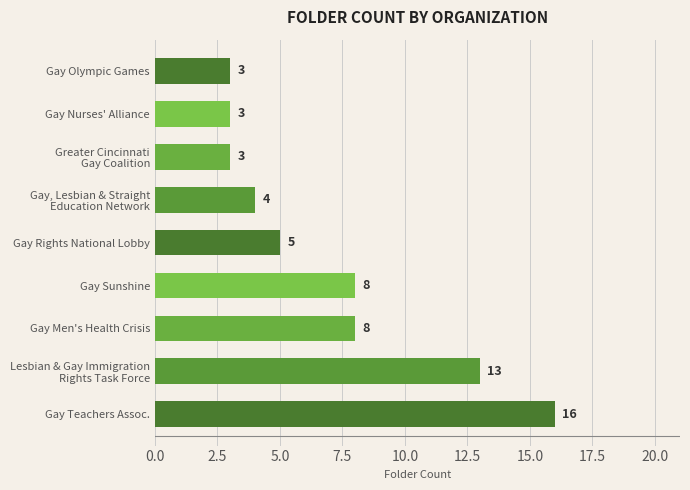

How many bars are there in total?

9